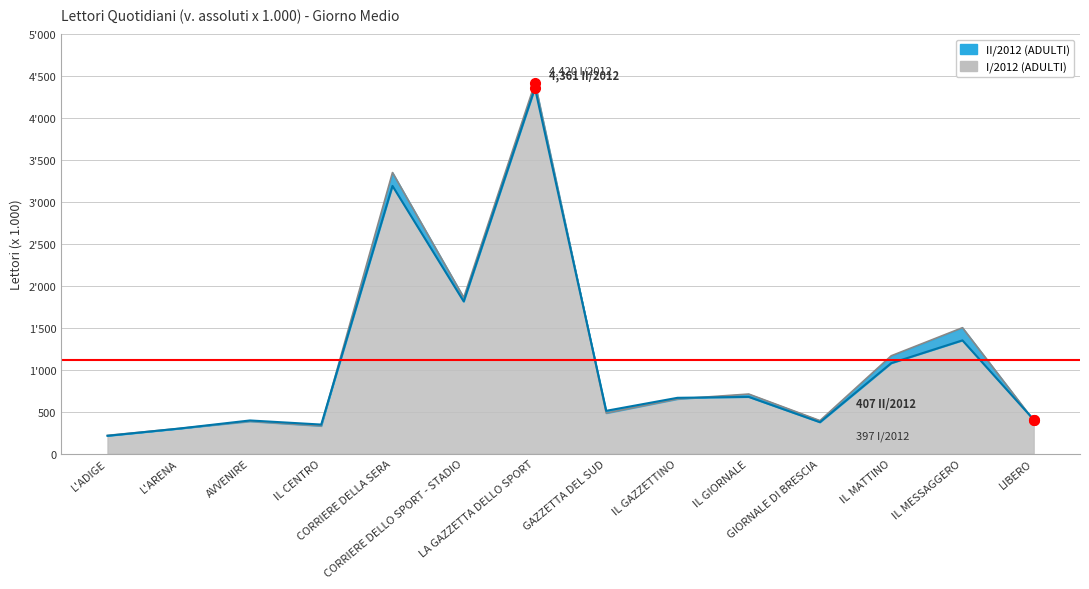

What is the maximum value shown in the chart?

4420